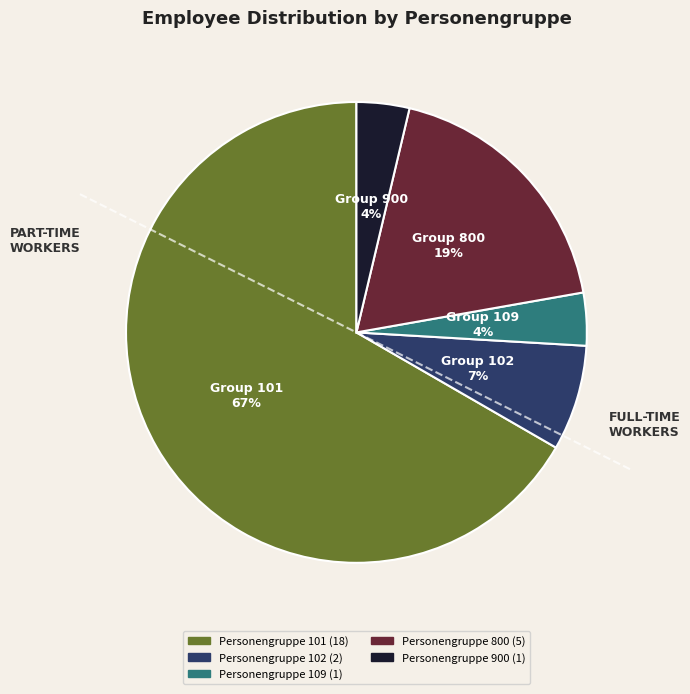

Which slice is the largest?

Personengruppe 101